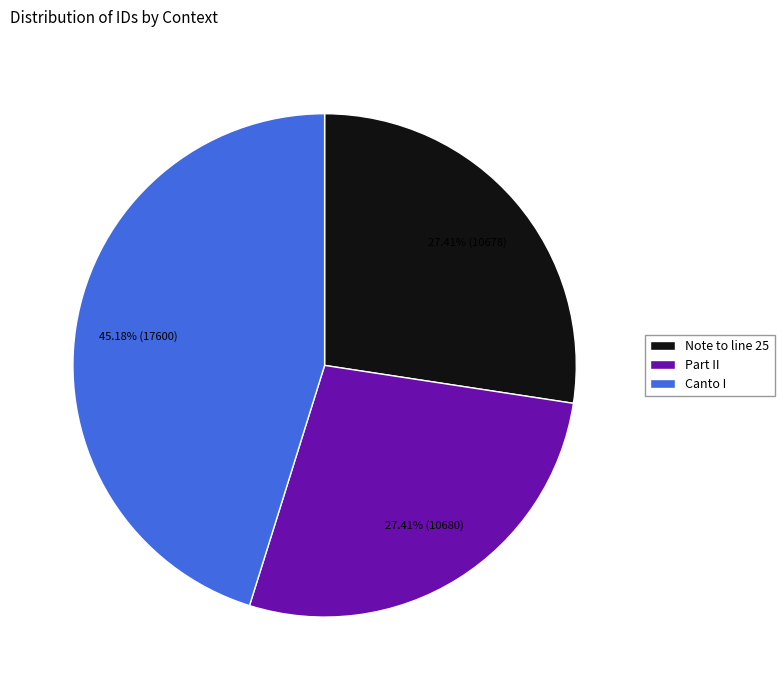

To the nearest percent, what is the average slice percentage?

33%